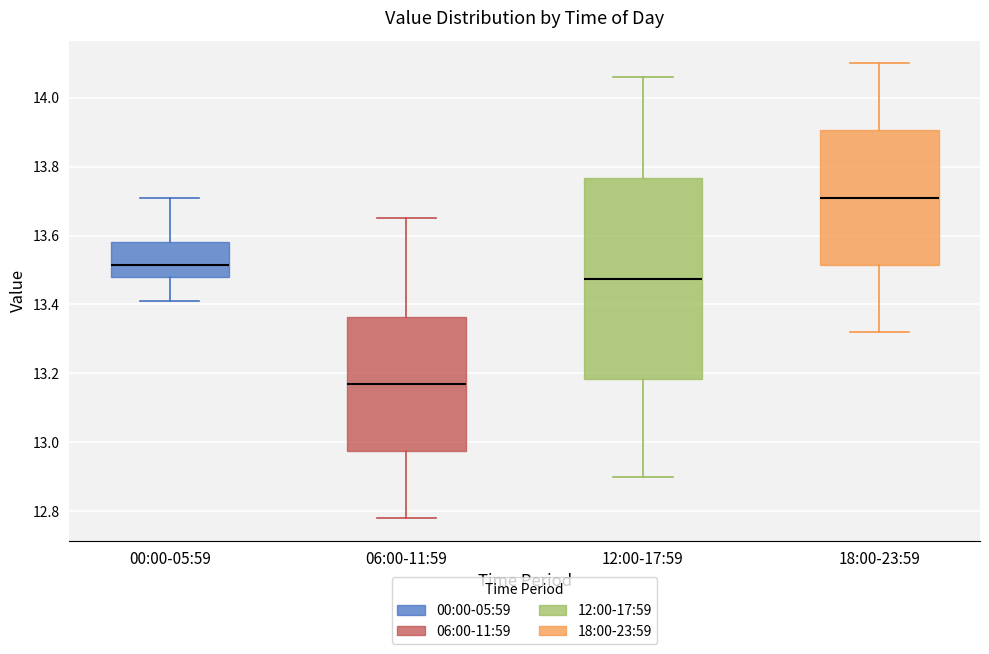

Reading left to right, transcribe this box plot: for each box, give where its median line is, the range the box spans, and where its two whiskers end, as read against the y-axis. The values are not printed on the chart, so give them approximately, as read against the axis.

00:00-05:59: median 13.52, box 13.48 to 13.58, whiskers 13.42 to 13.72
06:00-11:59: median 13.18, box 12.98 to 13.36, whiskers 12.78 to 13.66
12:00-17:59: median 13.48, box 13.18 to 13.76, whiskers 12.90 to 14.06
18:00-23:59: median 13.72, box 13.52 to 13.90, whiskers 13.32 to 14.10